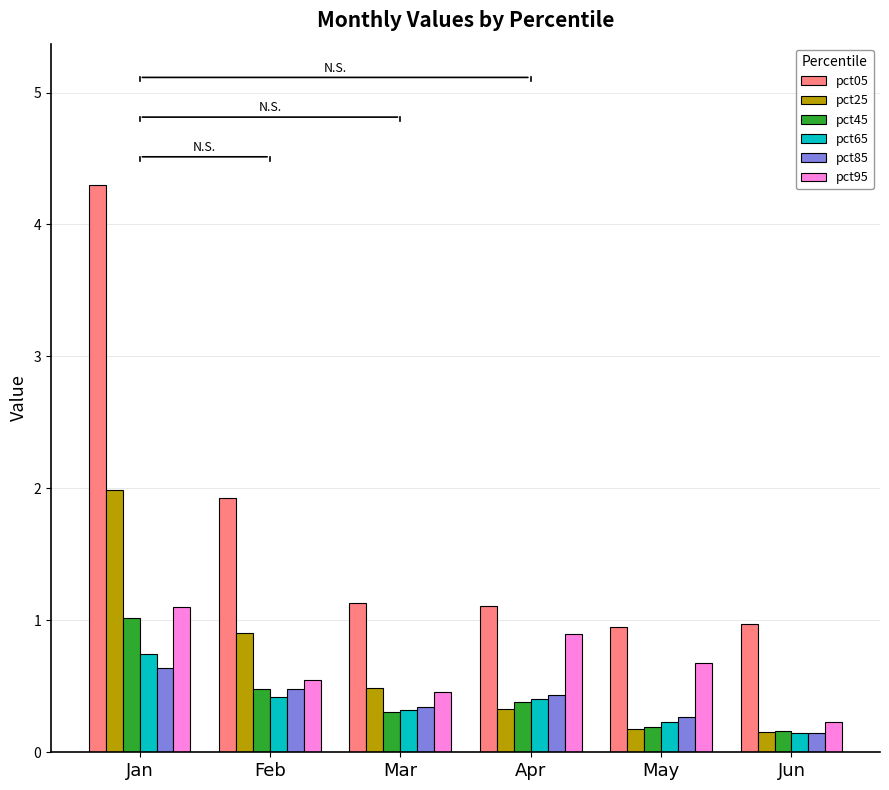

What is the average value of the pct95 series?

0.7